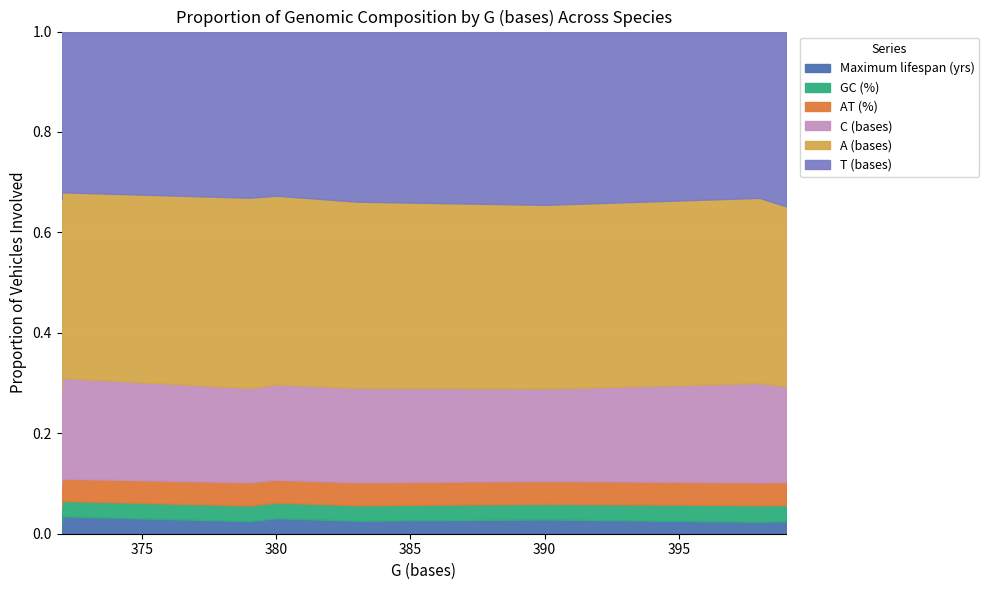

Which series has the largest range (max minus min)?

A (bases)